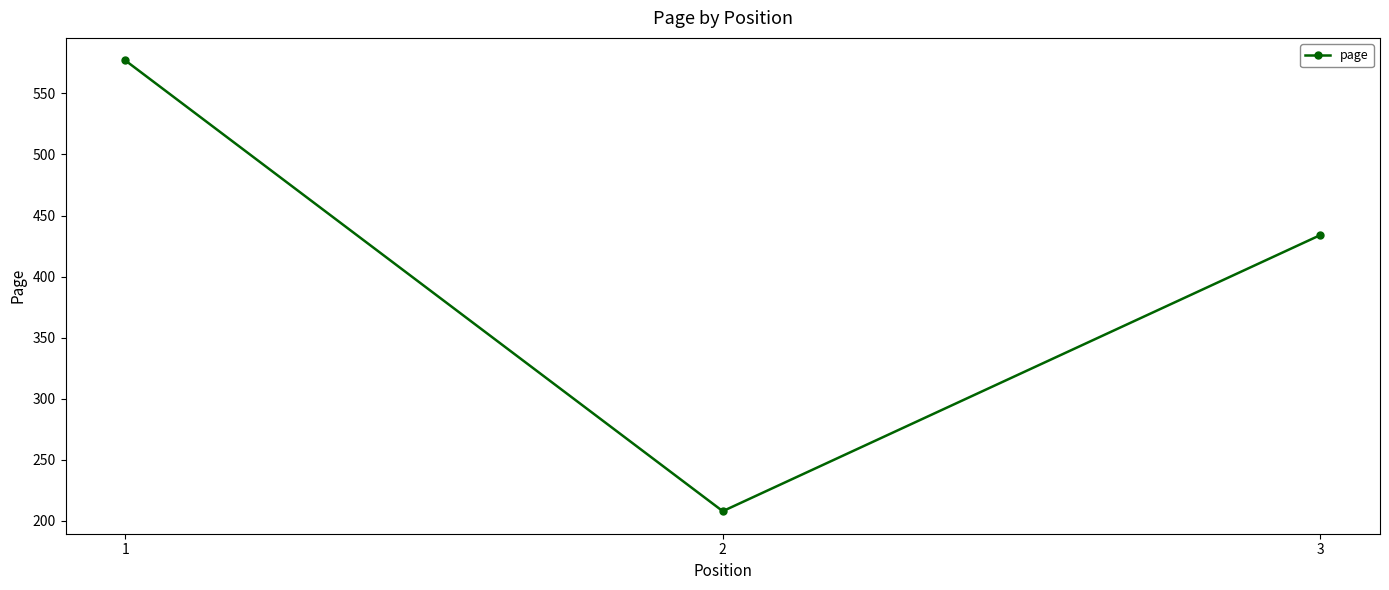

How many categories are shown in the chart?

3